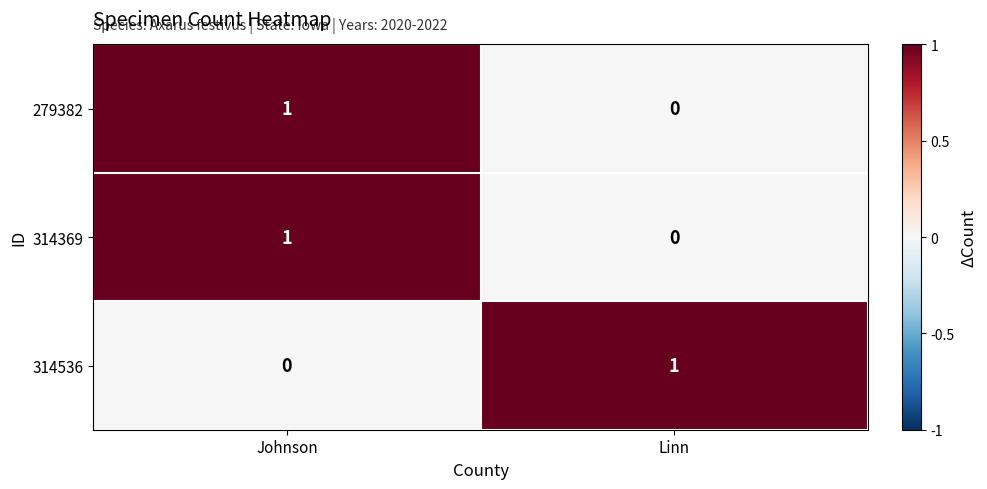

True or false: 314369 has a value of -1 at Linn.

False